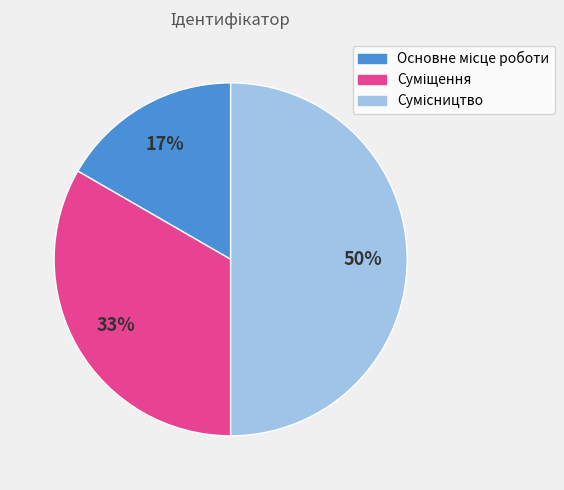

To the nearest percent, what is the average slice percentage?

33%